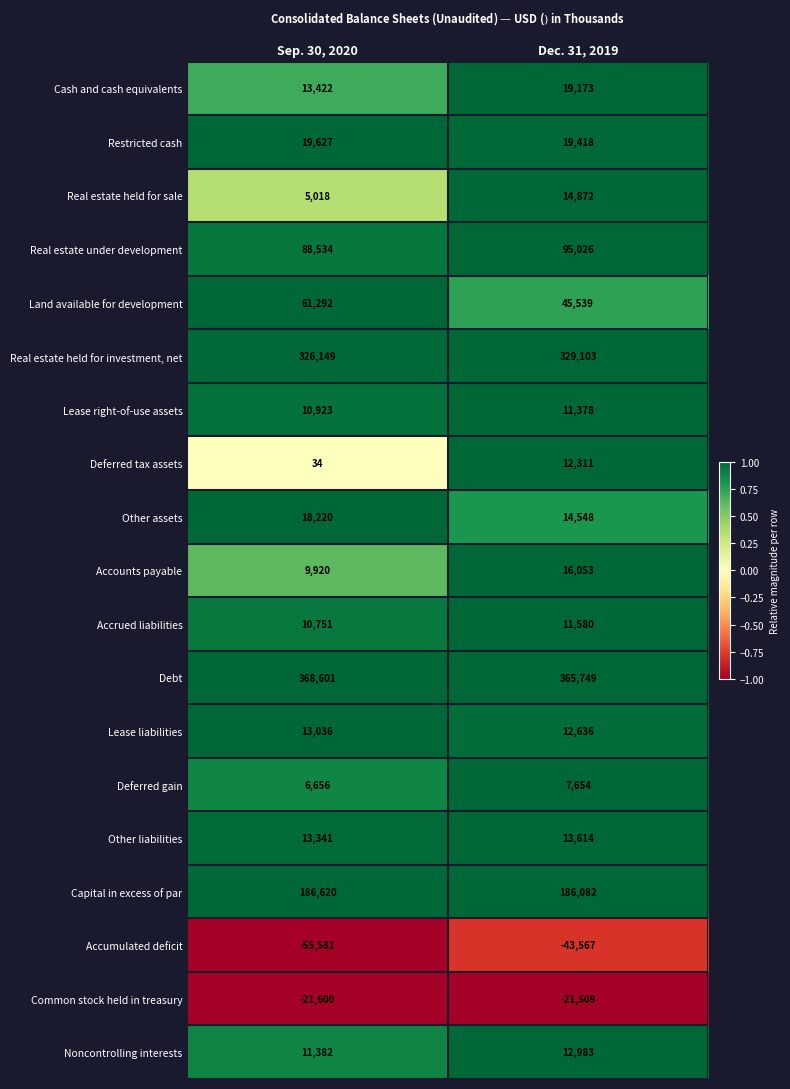

Which series has the largest range (max minus min)?

Land available for development